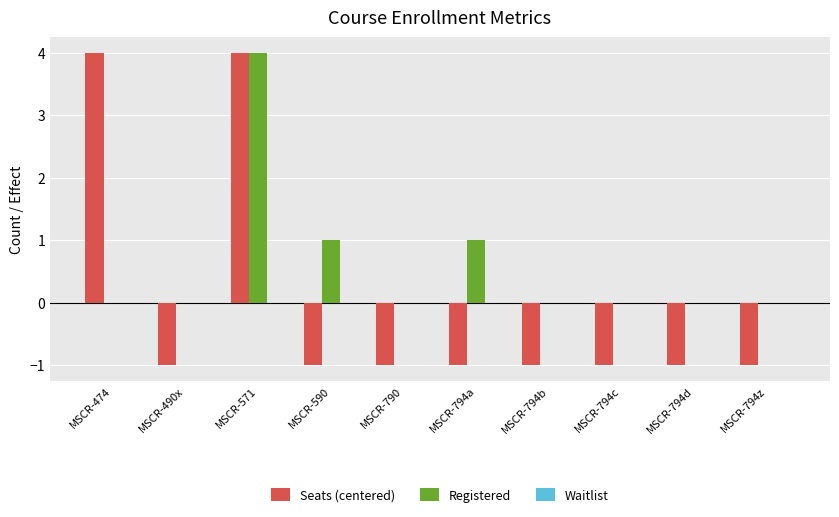

How many Registered values are between 0 and 1?

9